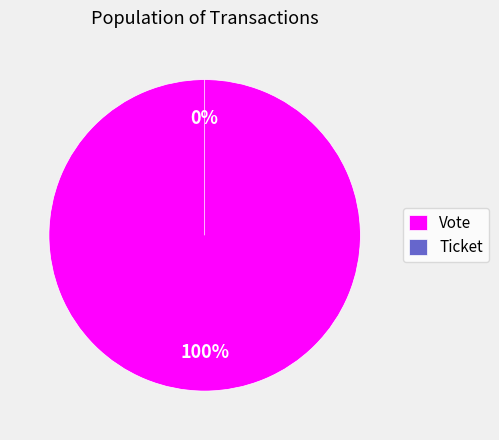

Which category has the smallest portion of the pie?

Ticket